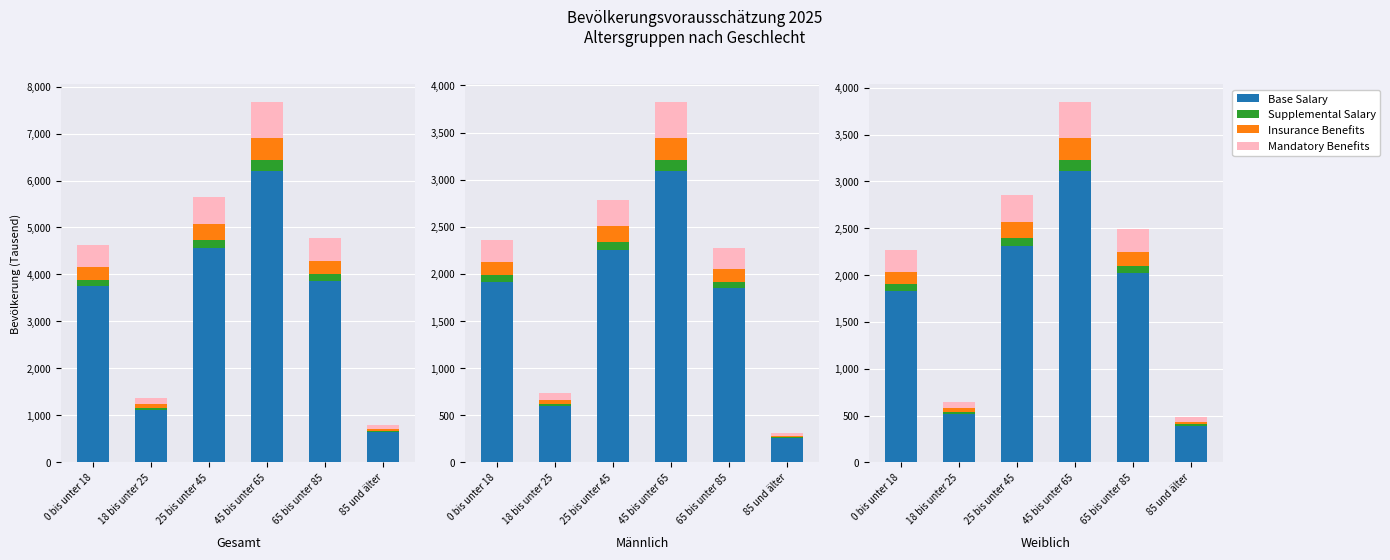

At how many categories does at least one series exceed 885?

4